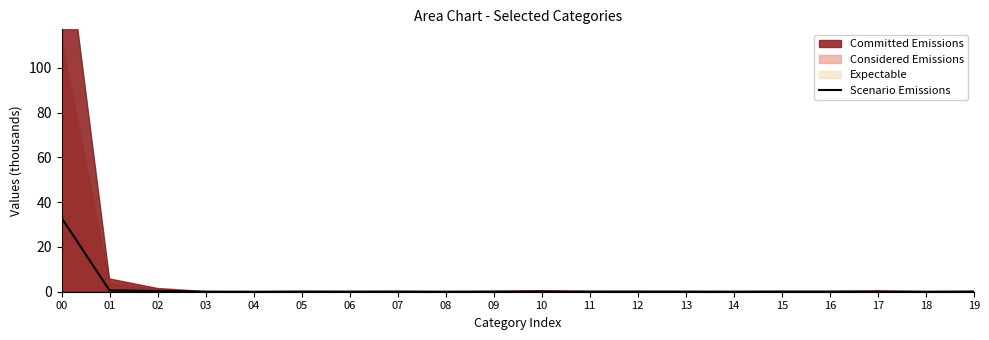

How many values are above zero?

18